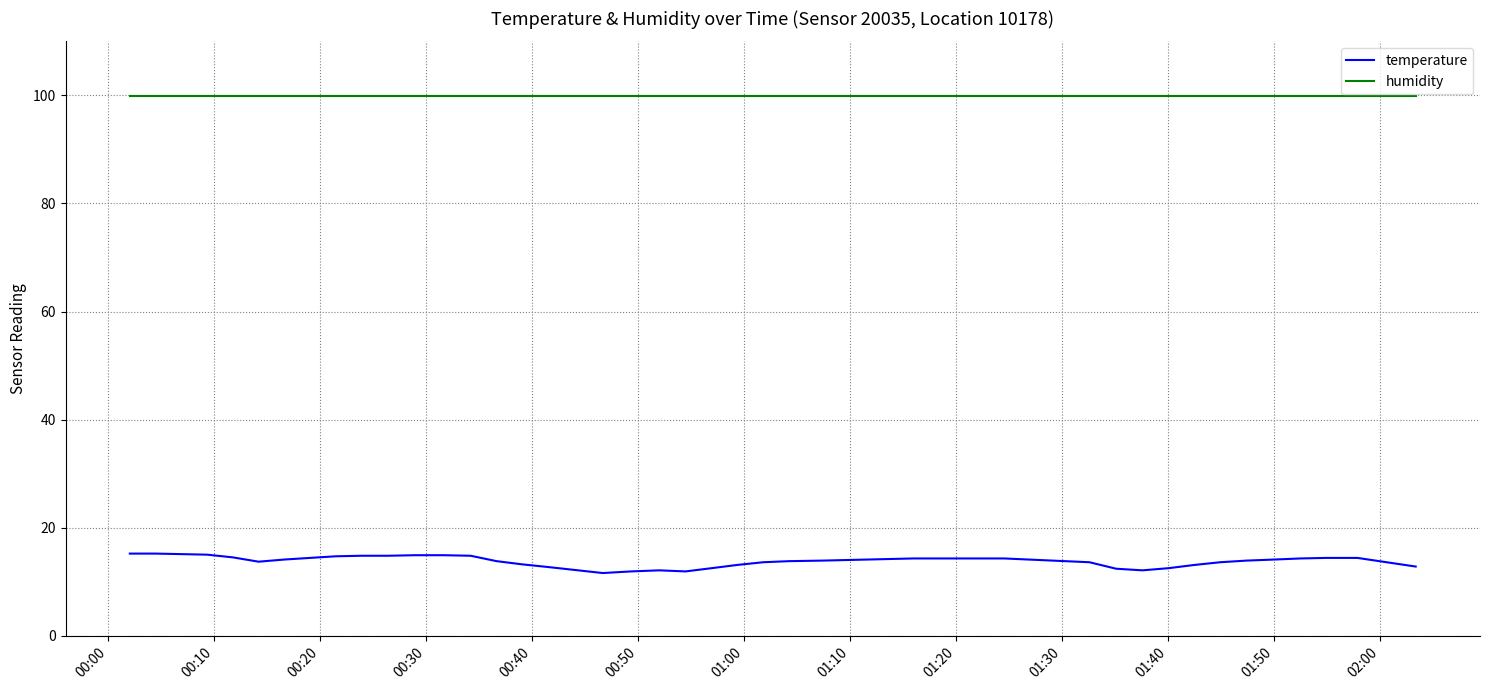

True or false: temperature and humidity cross at least once.

False